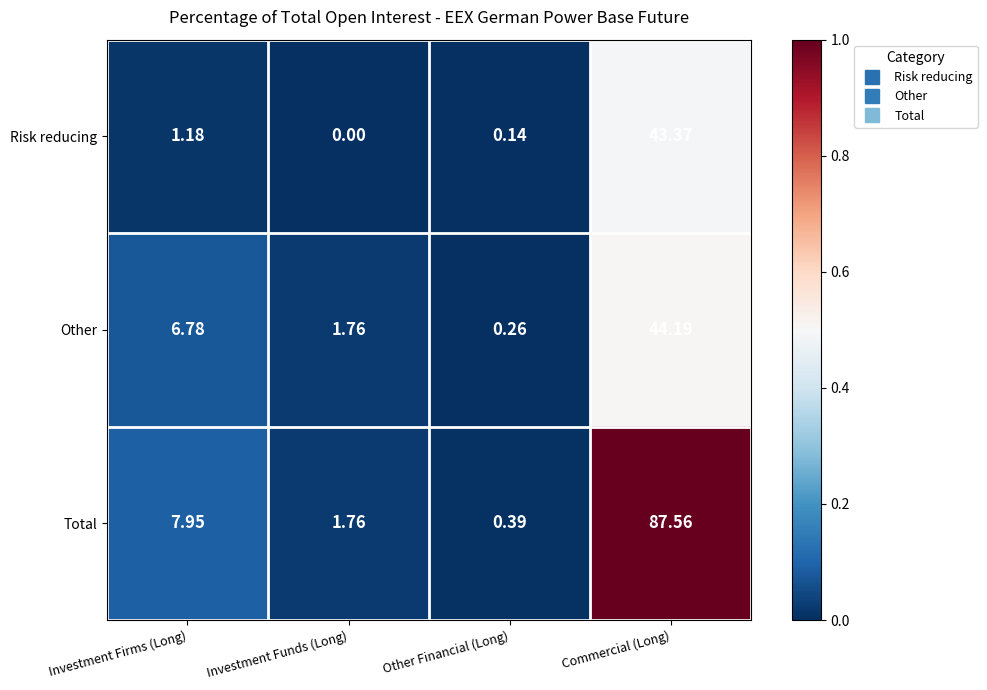

Rank the series by their average value, from highest to lowest.

Total, Other, Risk reducing